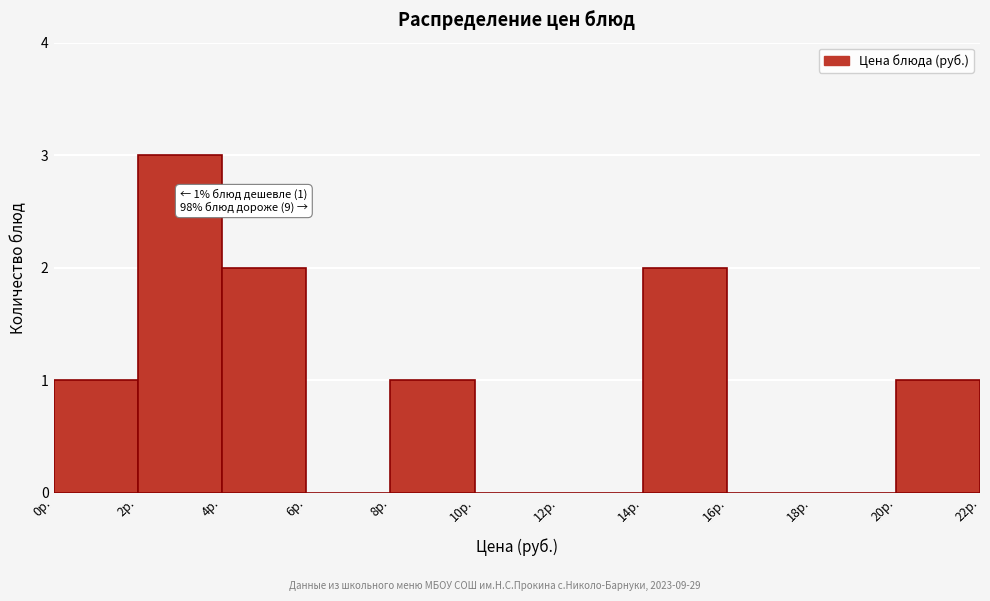

Over which range of the x-axis is the bar tallest?

2 to 4